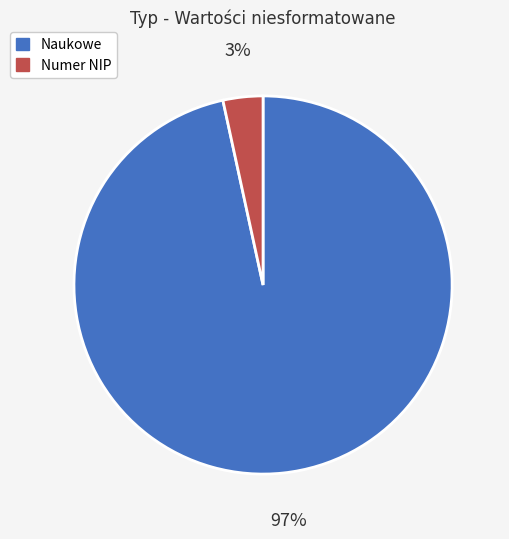

To the nearest percent, what is the average slice percentage?

50%